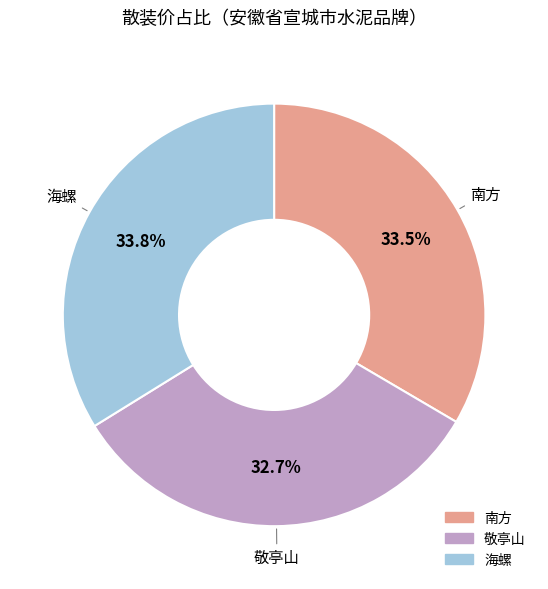

Does 海螺 account for over 50% of the chart?

No